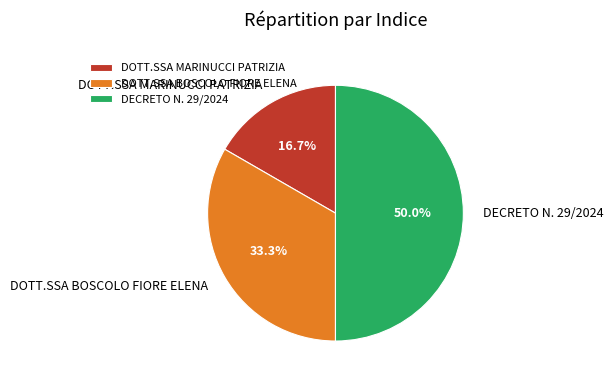

Is DOTT.SSA MARINUCCI PATRIZIA the majority of the pie?

No